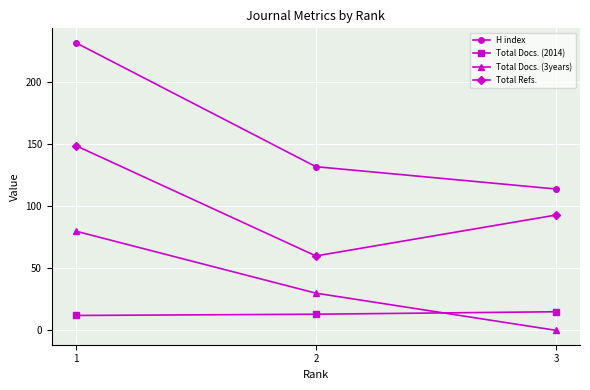

Does the chart have visible grid lines?

Yes